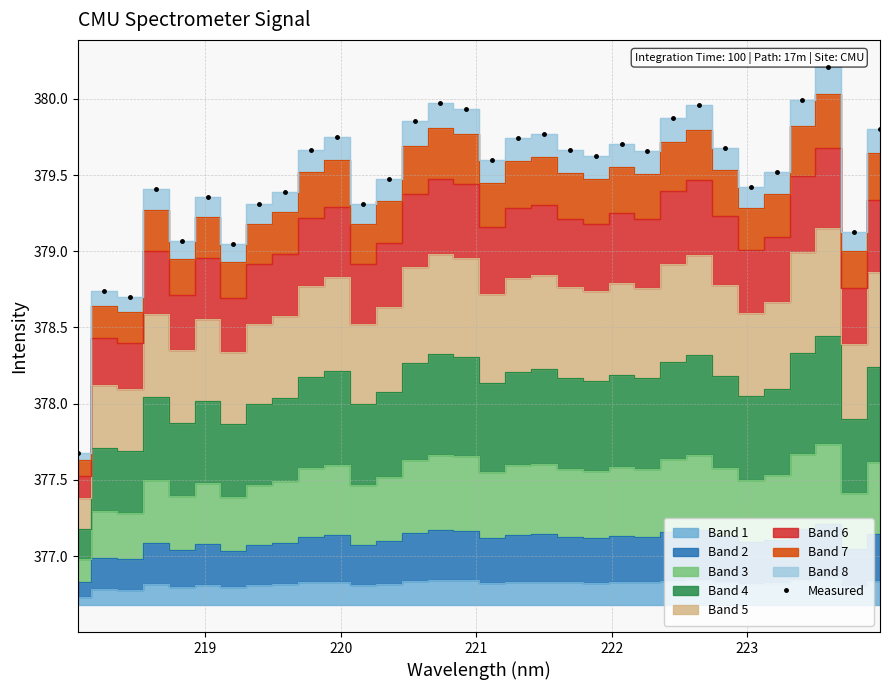

True or false: Measured has more than 0 interior local peaks.

True